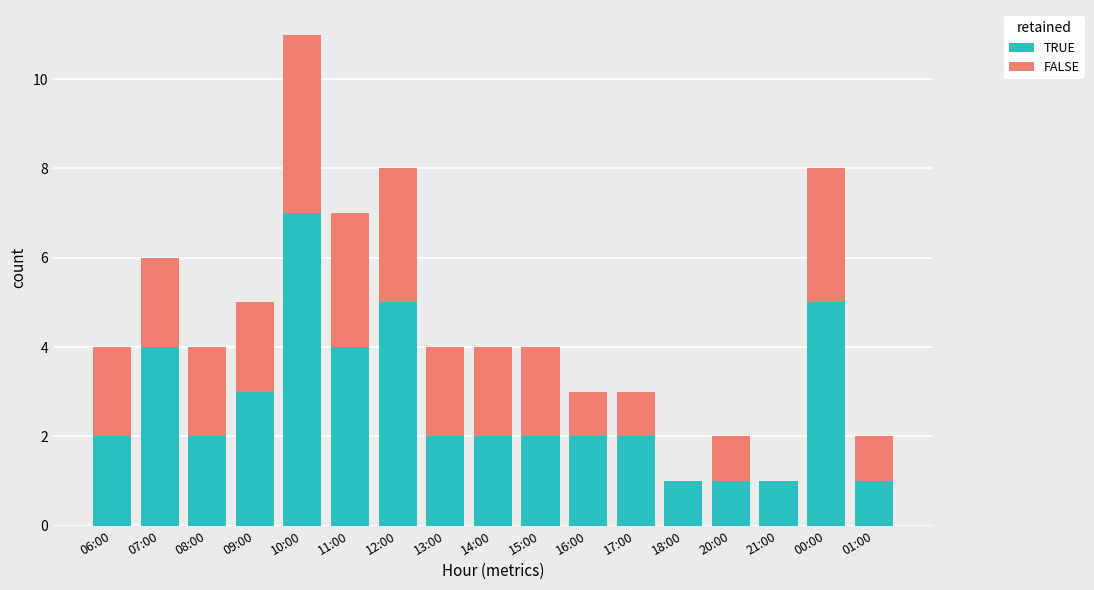

What is the sum of all TRUE values?

46